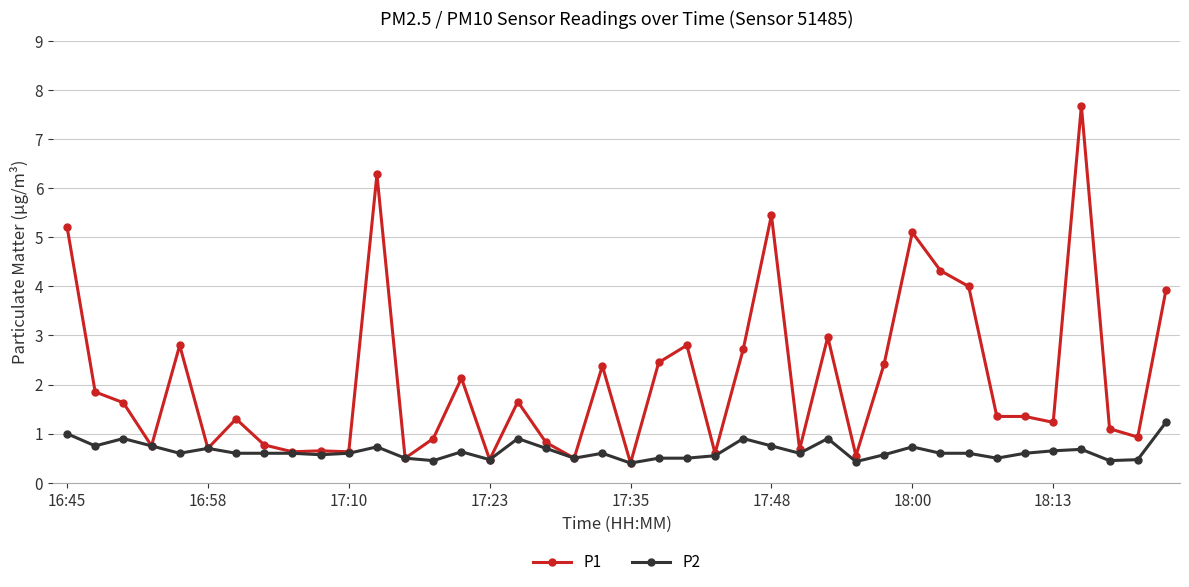

What is the maximum value for P1?

7.7